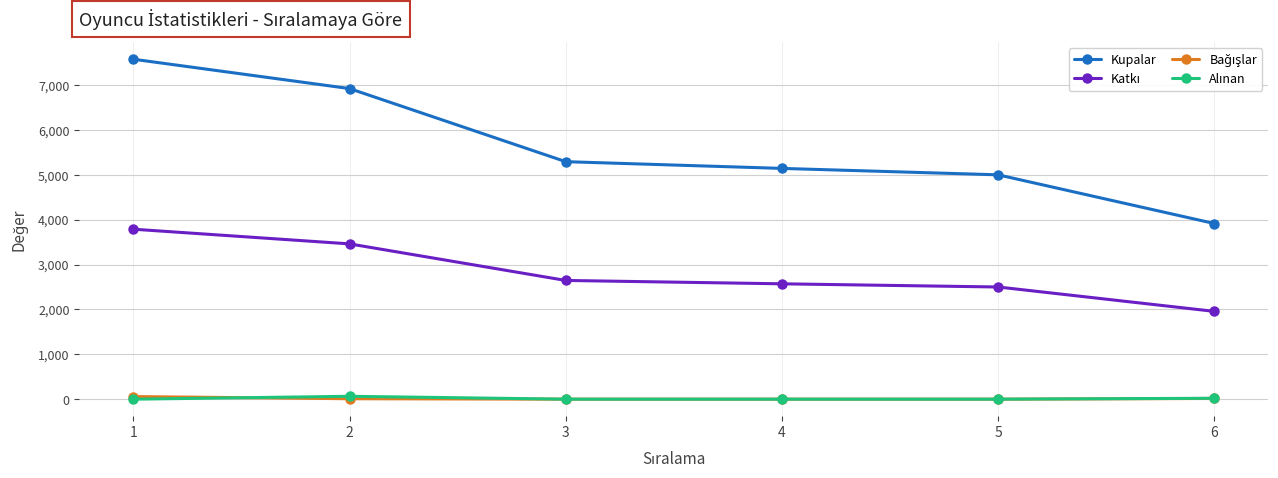

What is the total value across all series at 5?

7500